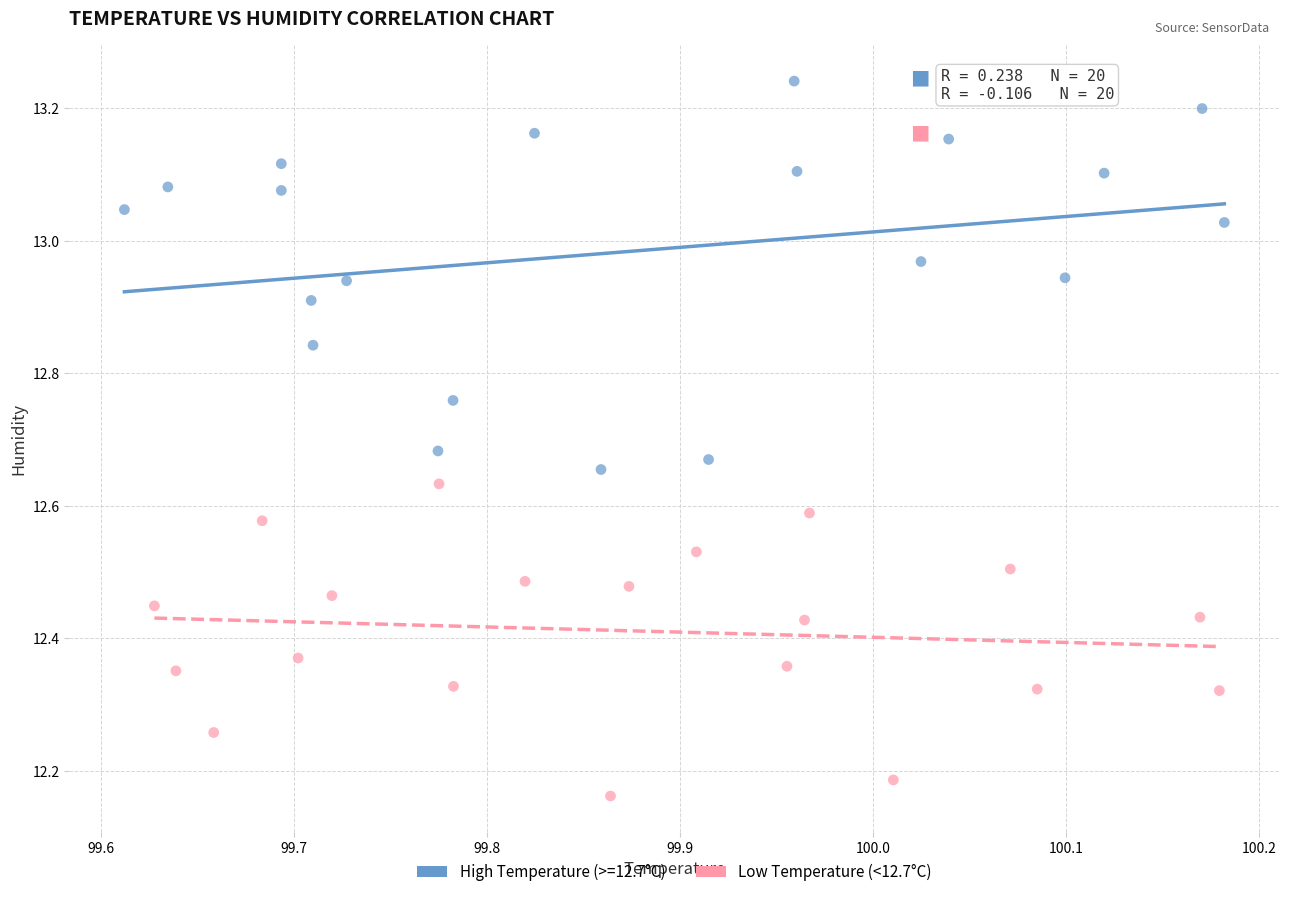

Which series contains the highest Y value?

High Temperature (>=12.7°C)